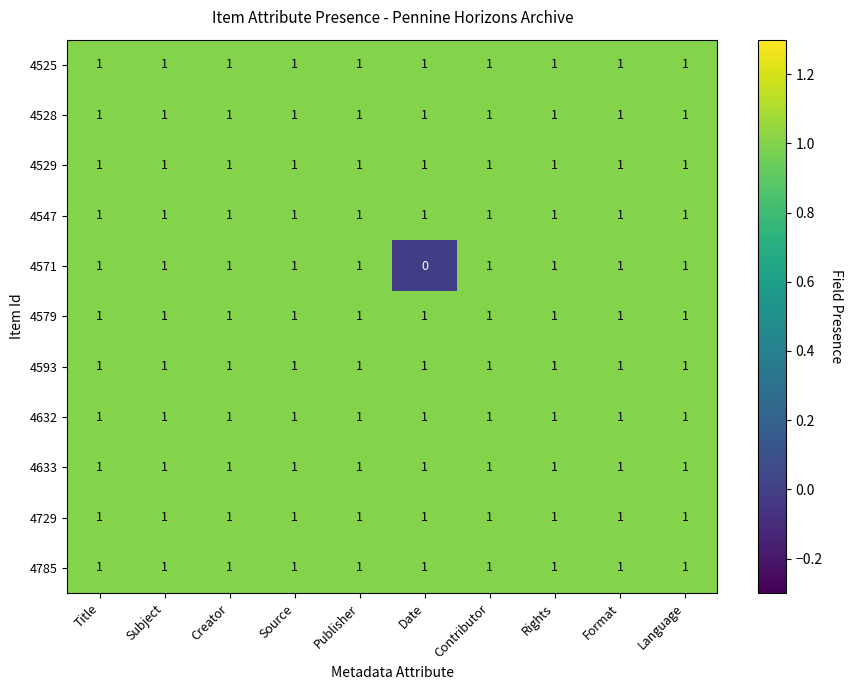

Where is 4571 nearest to the value 0?

Date